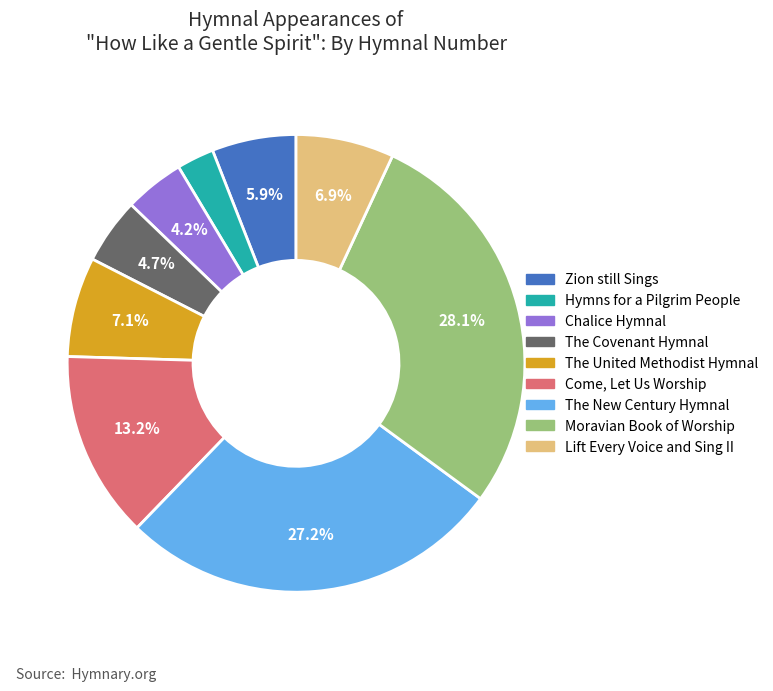

What is the smallest slice in the pie chart?

Hymns for a Pilgrim People